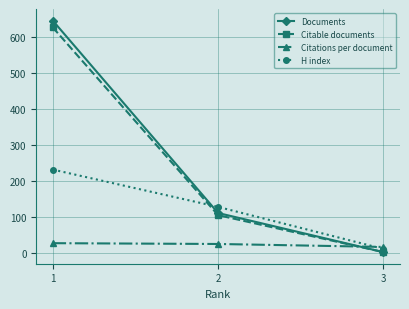

How many lines are shown in the chart?

4